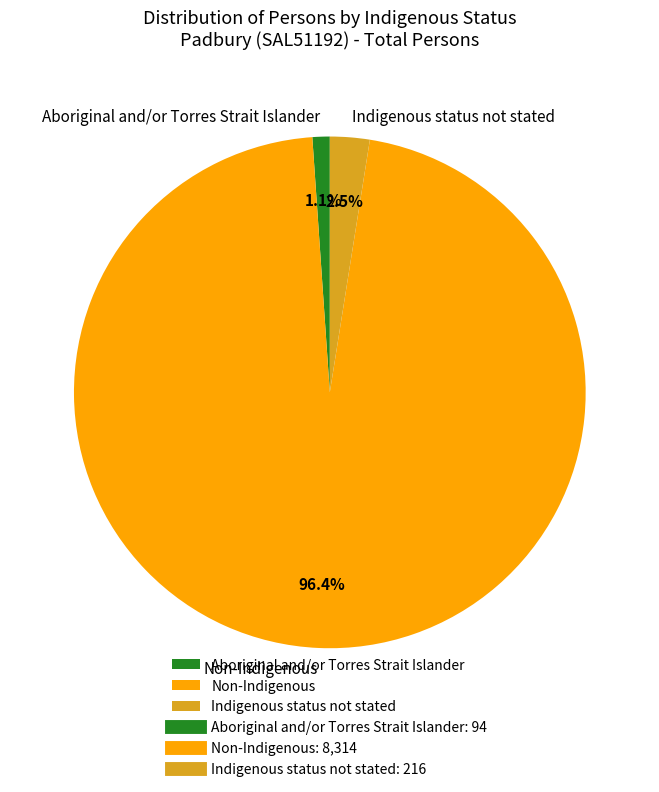

Is there a majority slice in this chart?

Yes